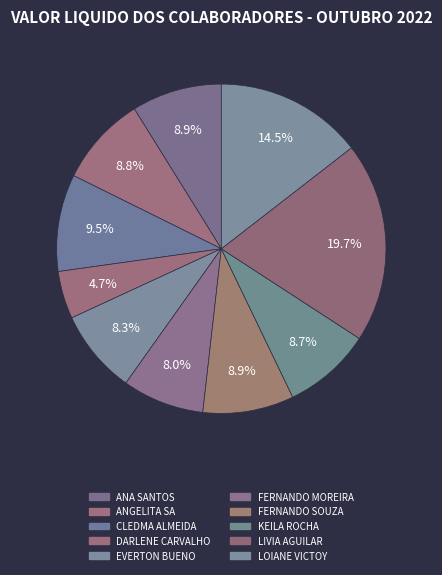

How many segments does this pie chart have?

10